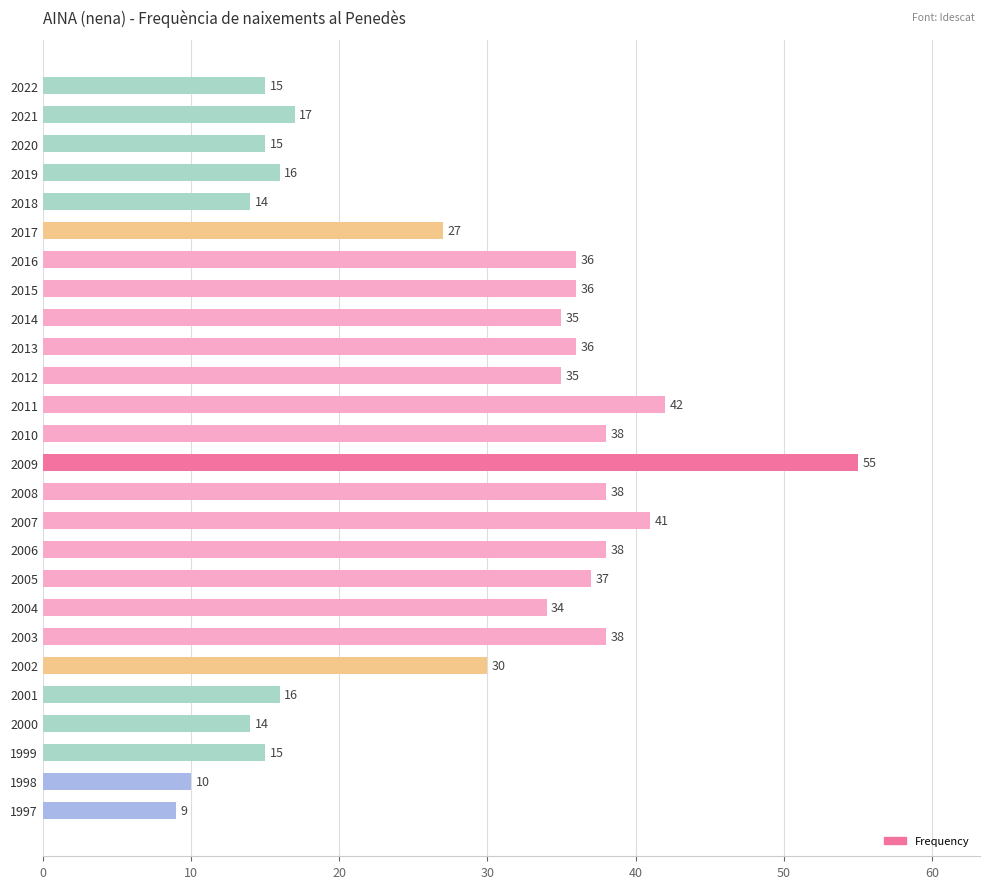

What is the approximate value at 2007?

41